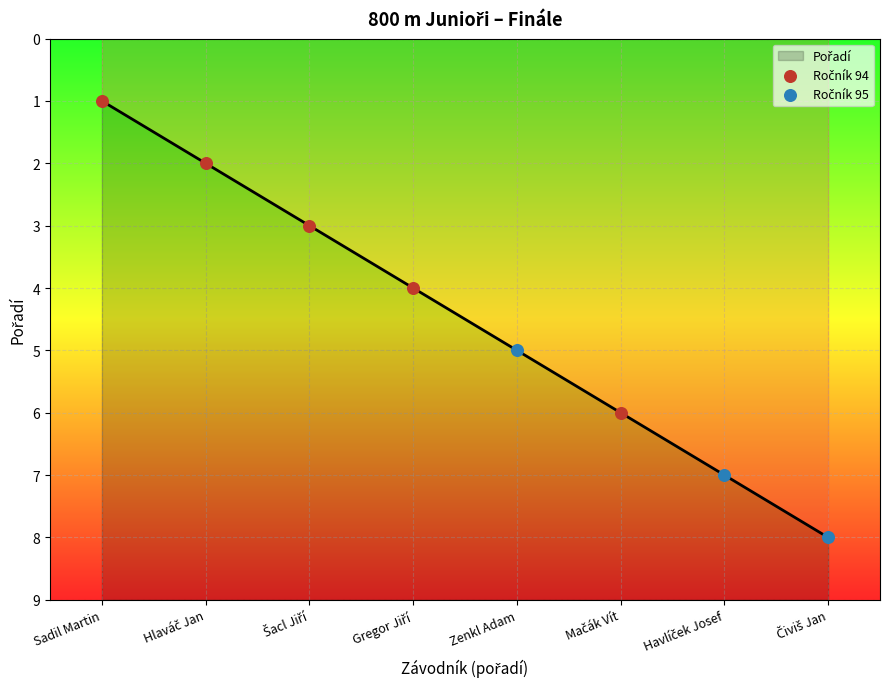

What is the ratio of the value at Hlaváč Jan to the value at Gregor Jiří?

0.5